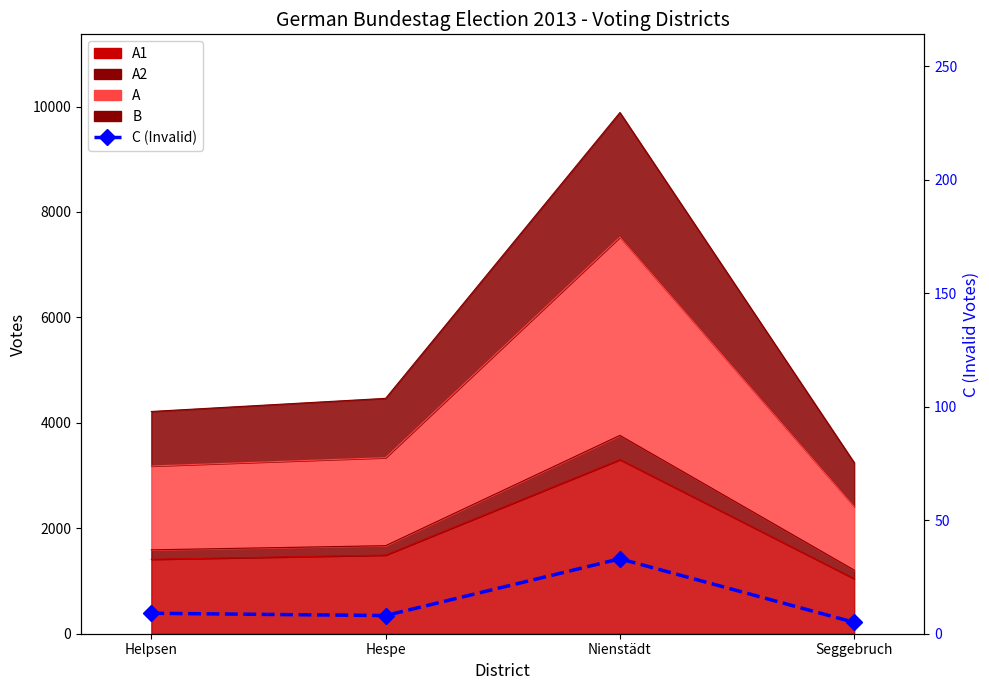

List the labels in order of value, largest first.

Nienstädt, Helpsen, Hespe, Seggebruch